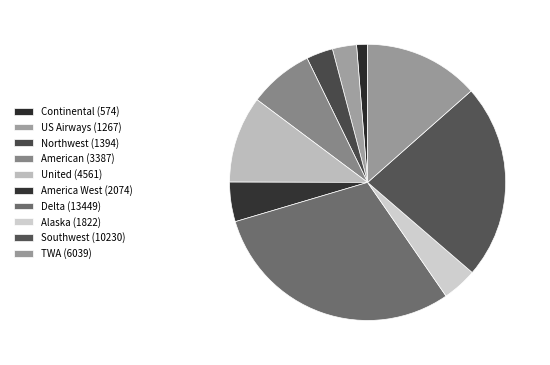

Does Alaska represent more than half of the total?

No